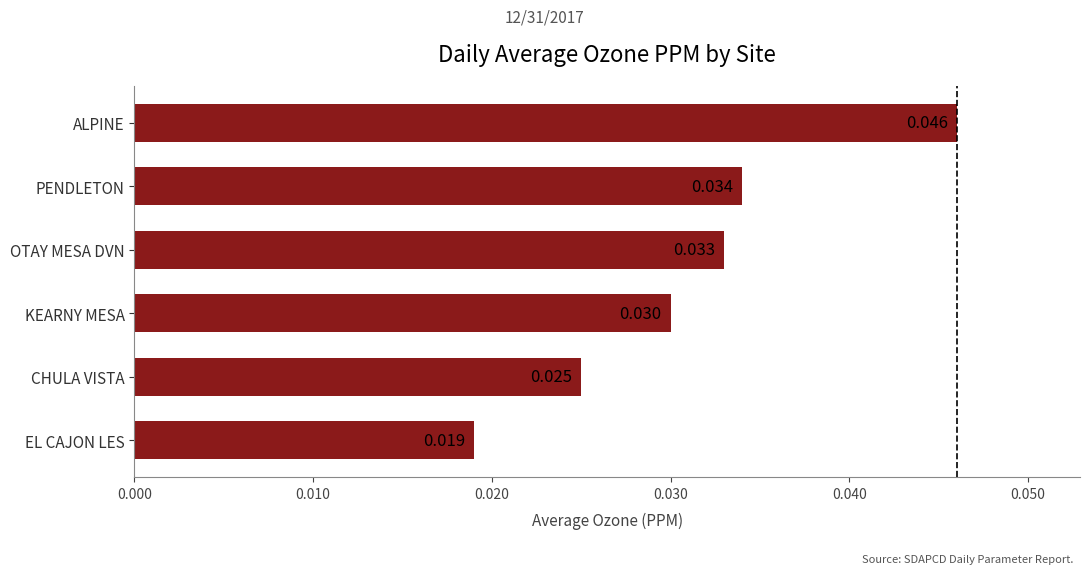

Between PENDLETON and KEARNY MESA, which is larger?

PENDLETON